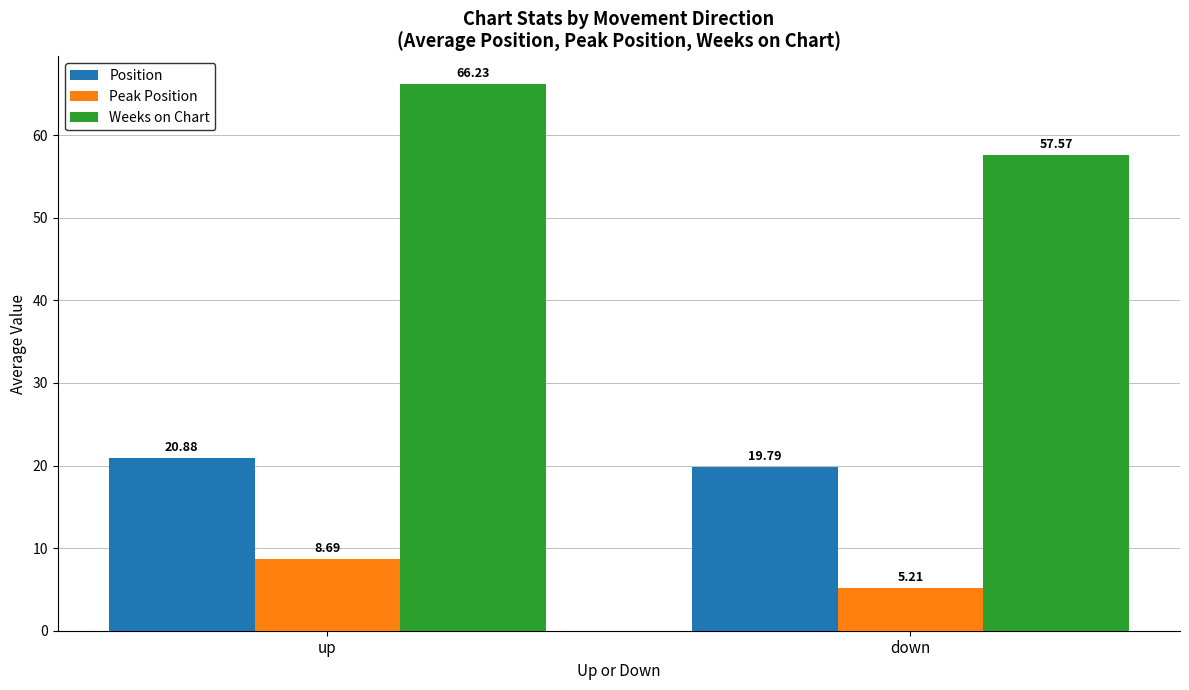

At which label is Weeks on Chart closest to 61?

down